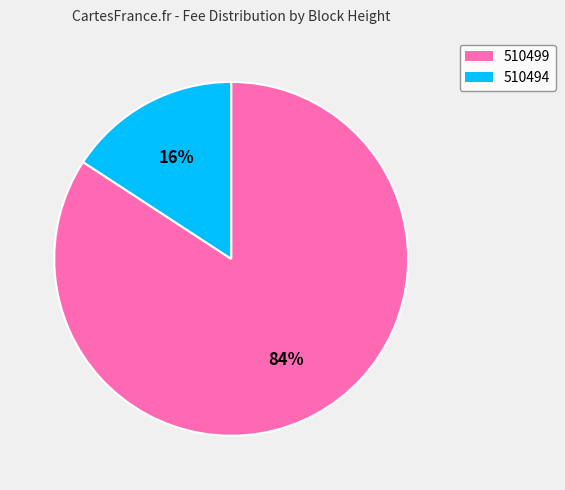

Rank the categories by value from lowest to highest.

510494, 510499